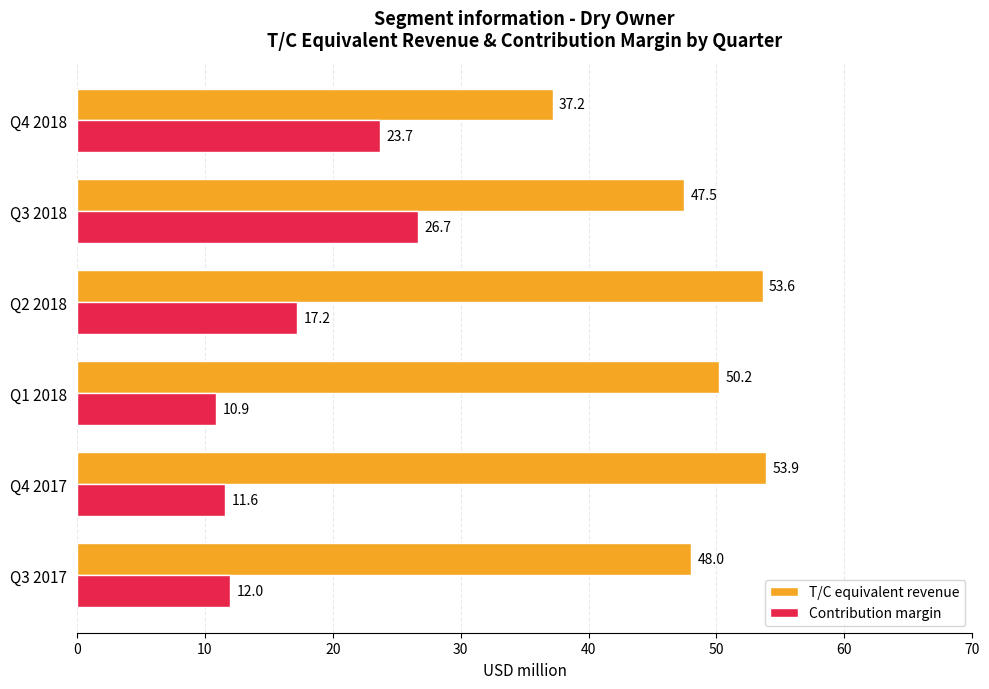

What are all the series names shown in the legend?

T/C equivalent revenue, Contribution margin